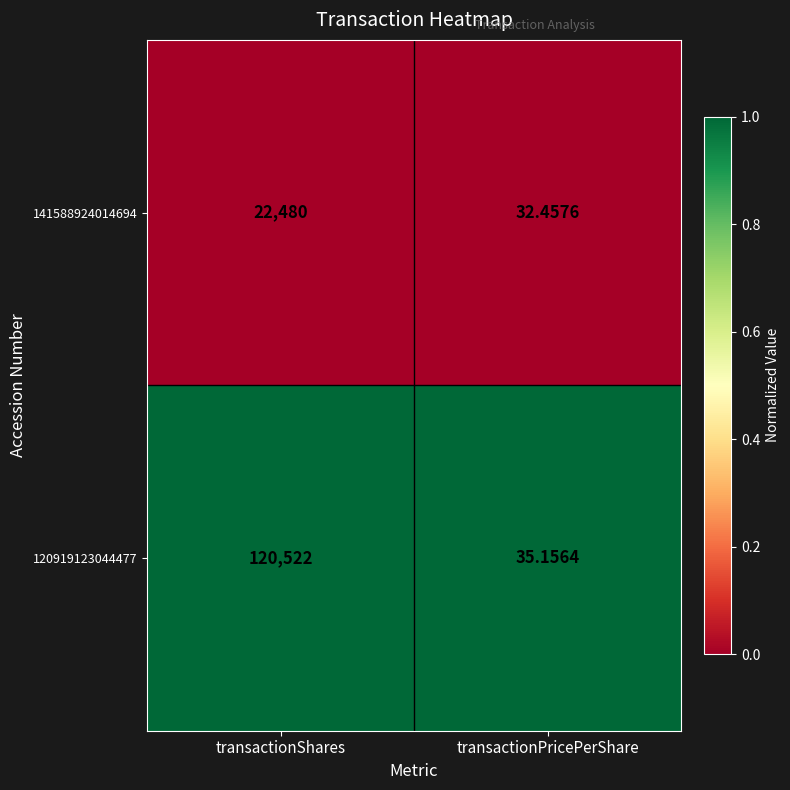

Which series has the widest spread of values?

120919123044477